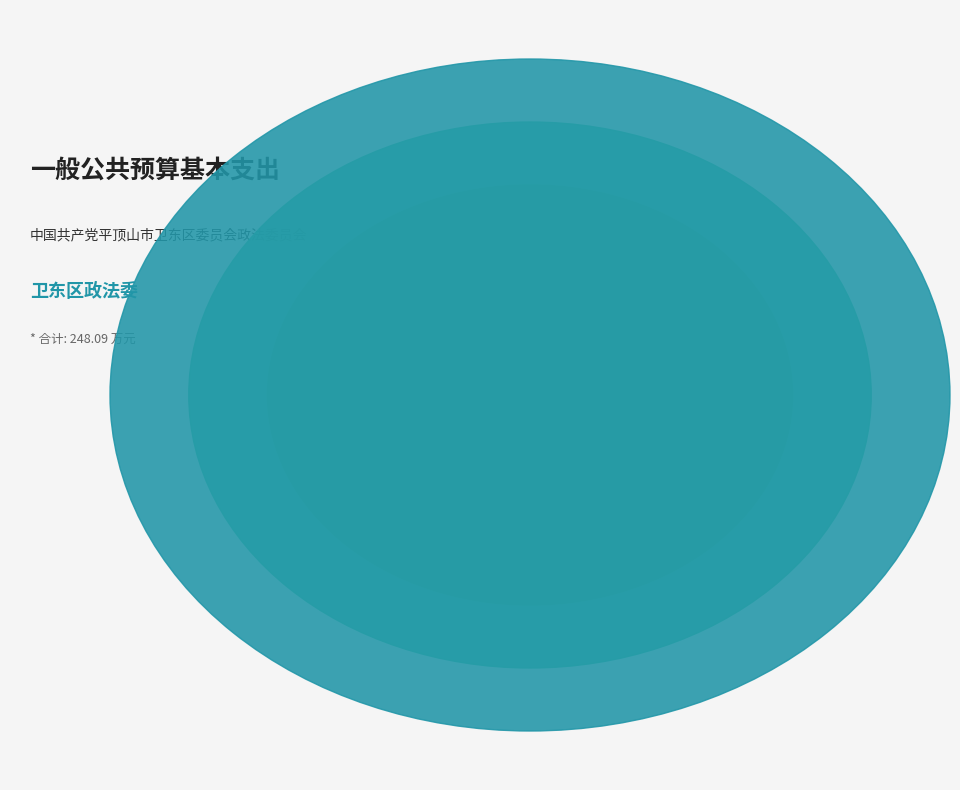

Is 津贴补贴 the majority of the pie?

No